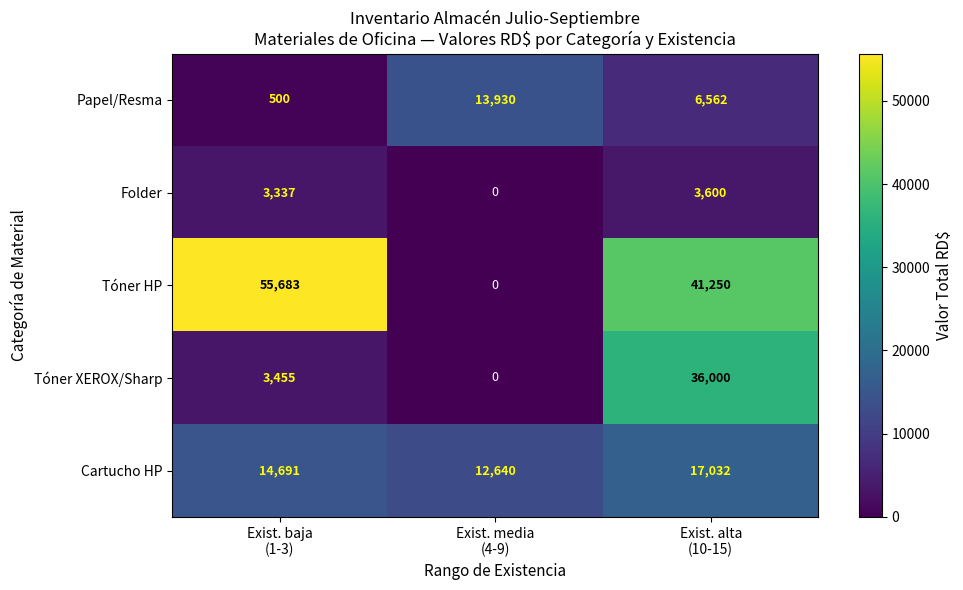

Reading left to right, extract all data points from this chart.

Papel/Resma: 500	13930	6562
Folder: 3337	0	3600
Tóner HP: 55683	0	41250
Tóner XEROX/Sharp: 3455	0	36000
Cartucho HP: 14691	12640	17032